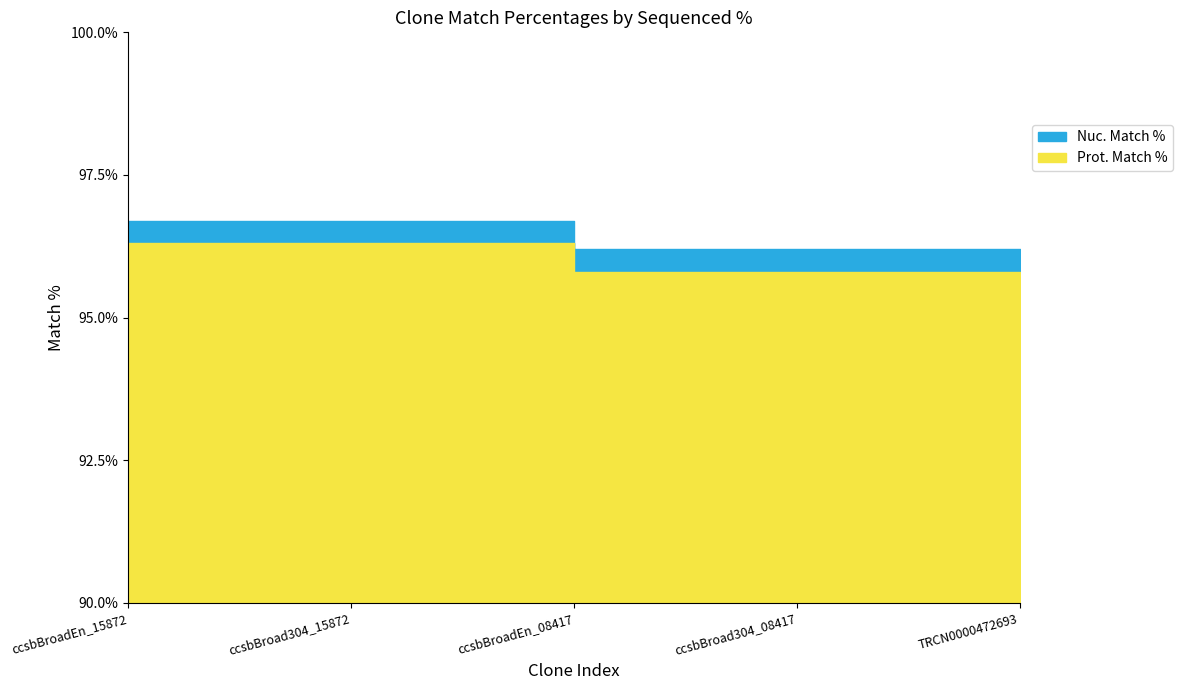

The value of Prot. Match % at ccsbBroadEn_15872 is 96.3. True or false?

True